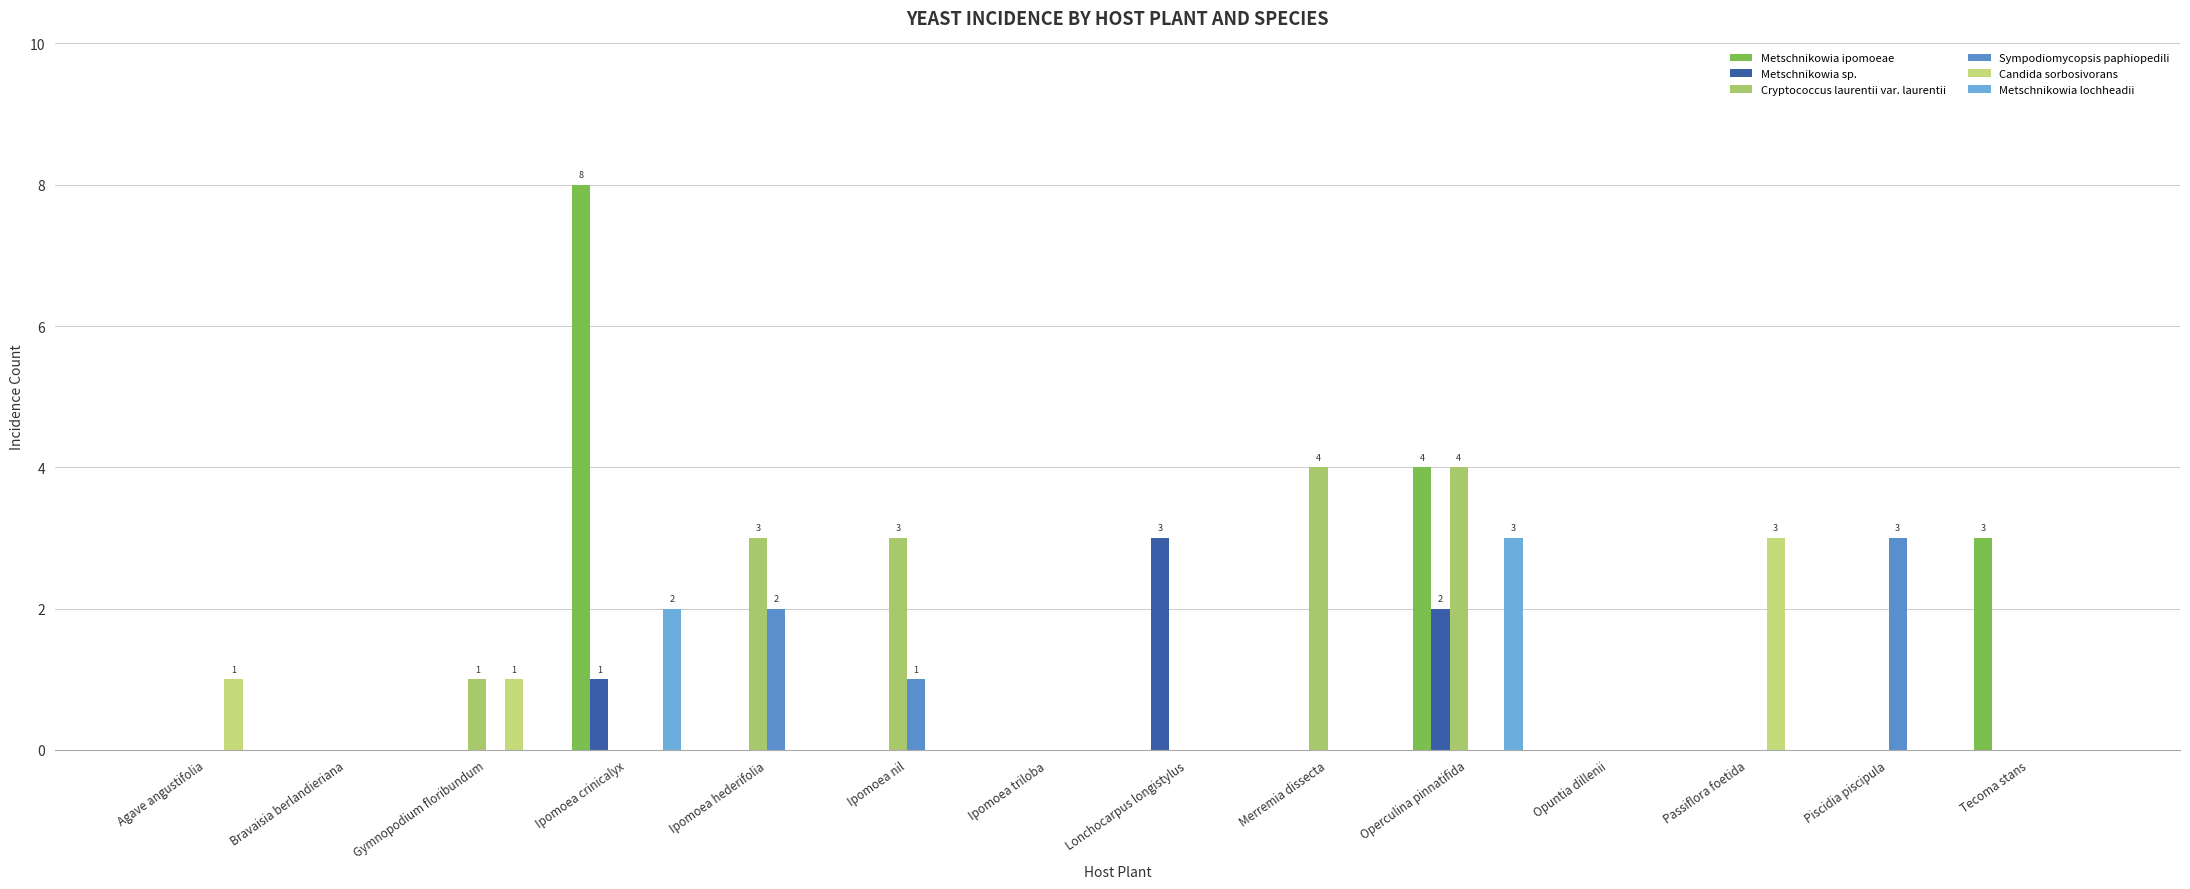

What is the label of the 14th bar from the left?

Tecoma stans